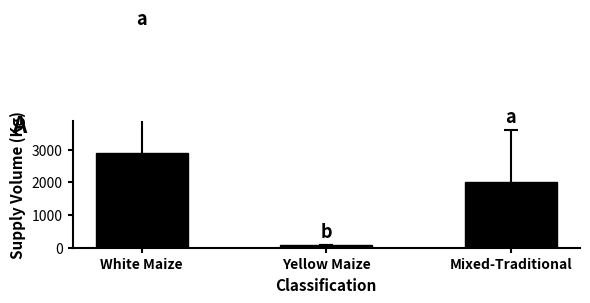

How many bars are there in total?

3